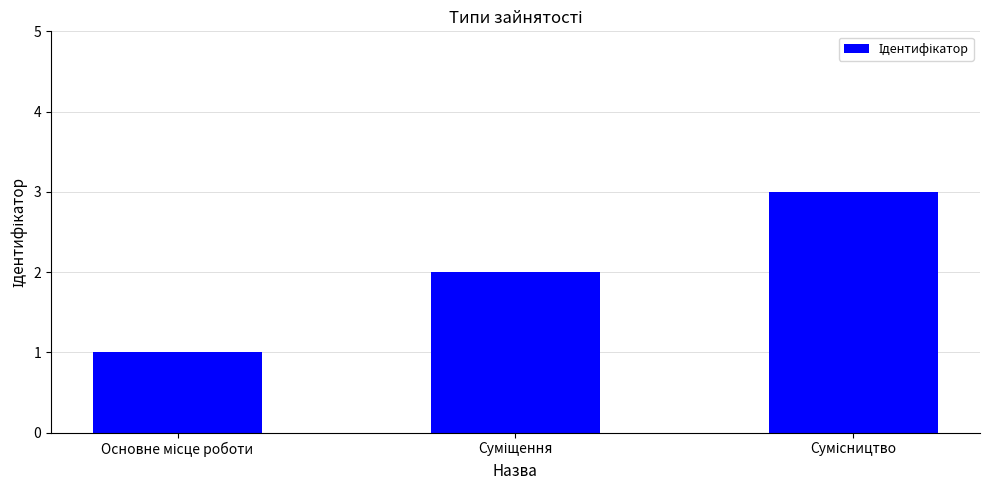

What is the value of the 3rd bar from the left?

3